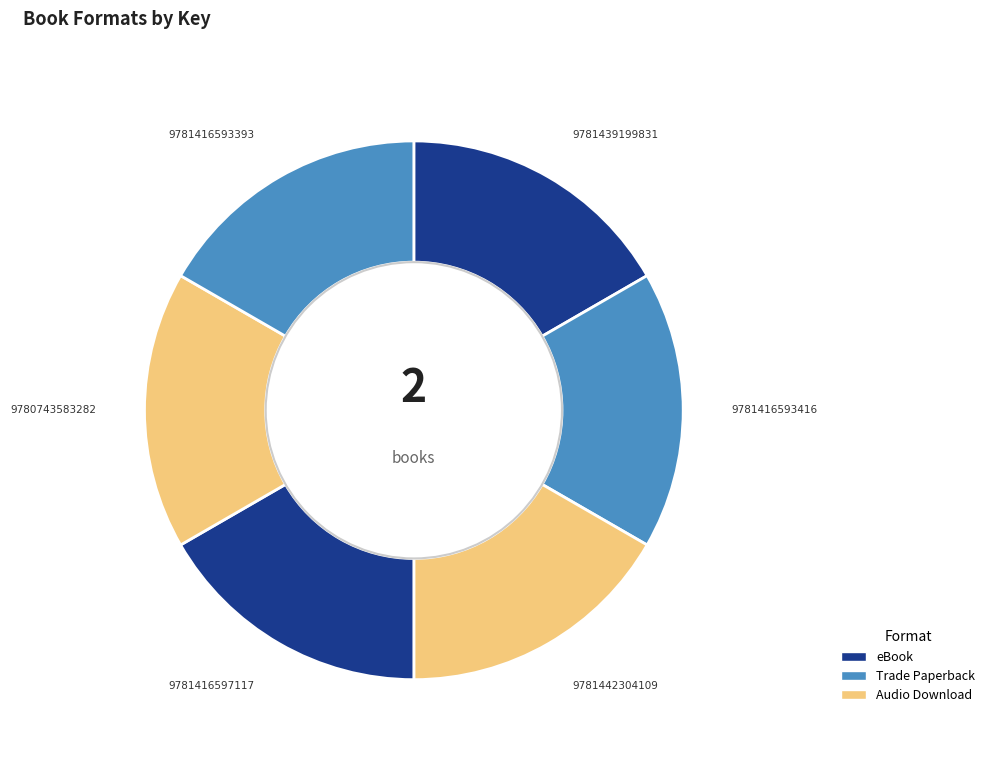

How many segments does this pie chart have?

6